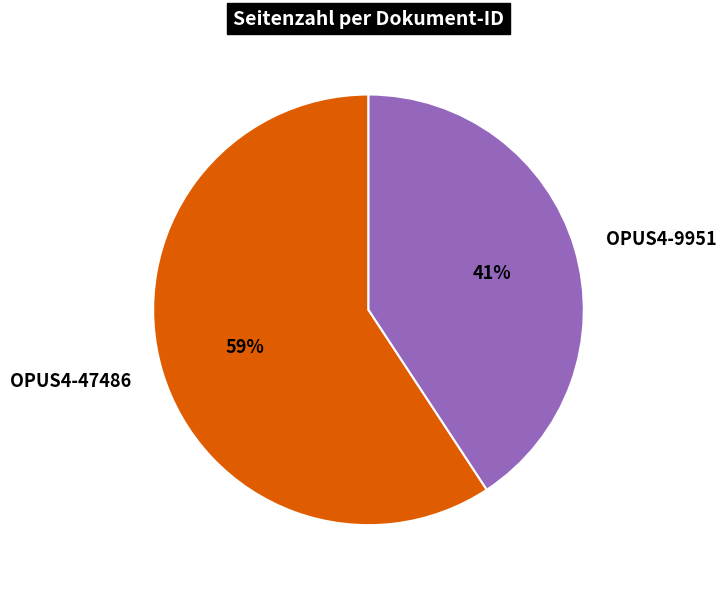

Is the sum of OPUS4-47486 and OPUS4-9951 greater than half?

Yes